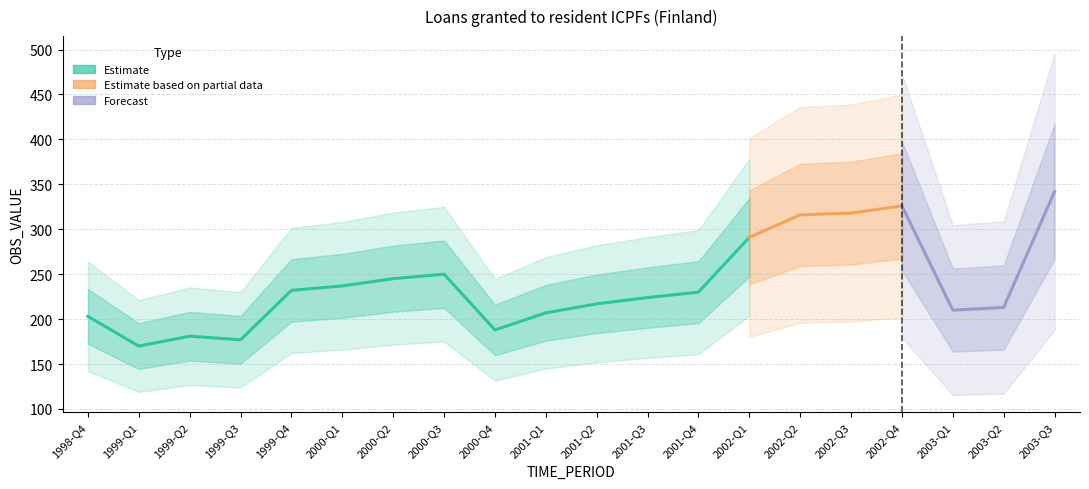

What is the change in value from 1999-Q3 to 2001-Q2?

+40